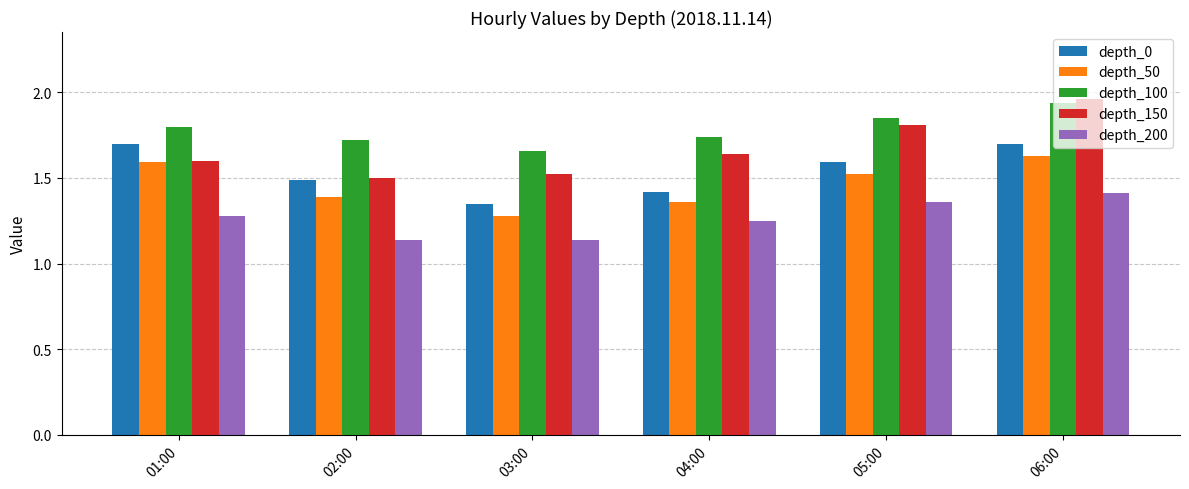

Which category has the highest value in the depth_150 series?

06:00